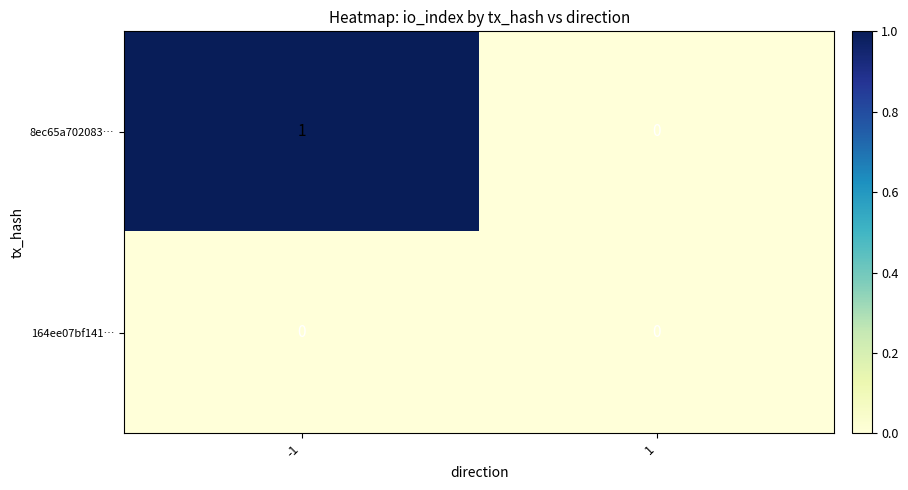

Is the value of 164ee07bf141… at -1 greater than the value of 8ec65a702083… at -1?

No